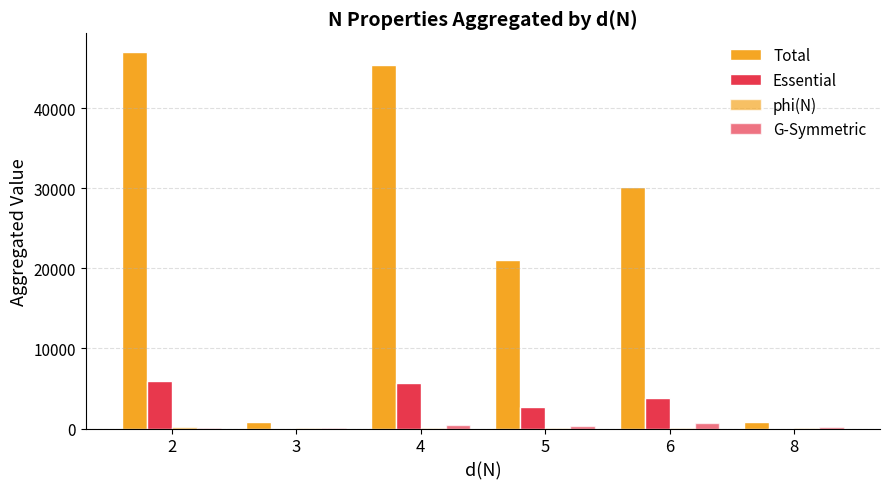

Does the chart contain stacked bars?

No